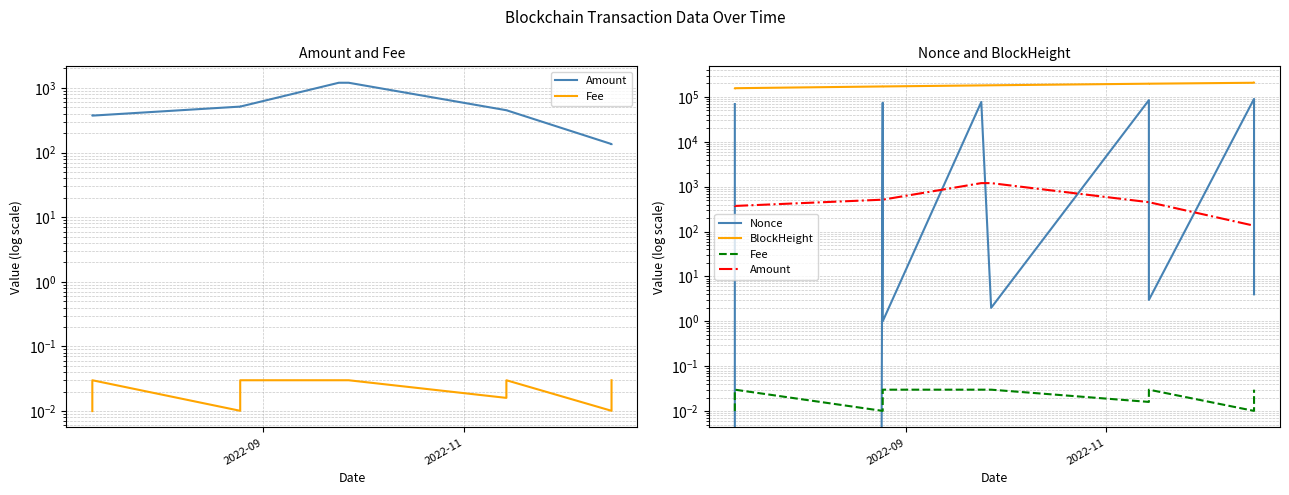

True or false: Nonce has more than 2 interior local peaks.

True